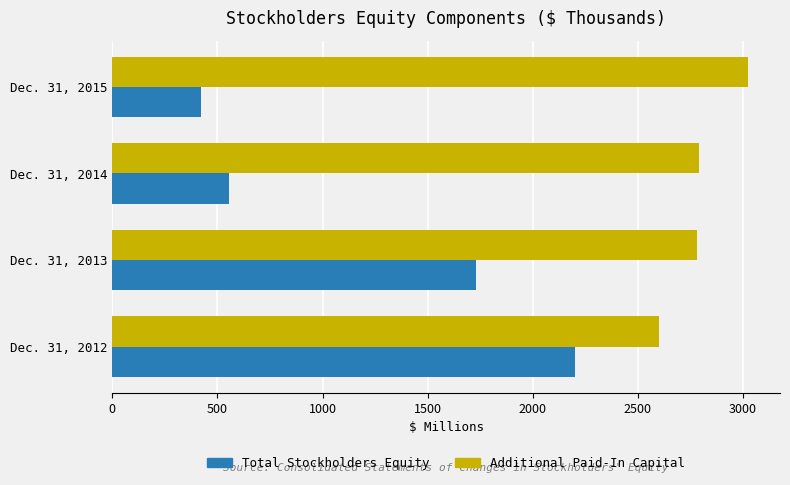

List the series in order of their peak value, lowest first.

Total Stockholders Equity, Additional Paid-In Capital